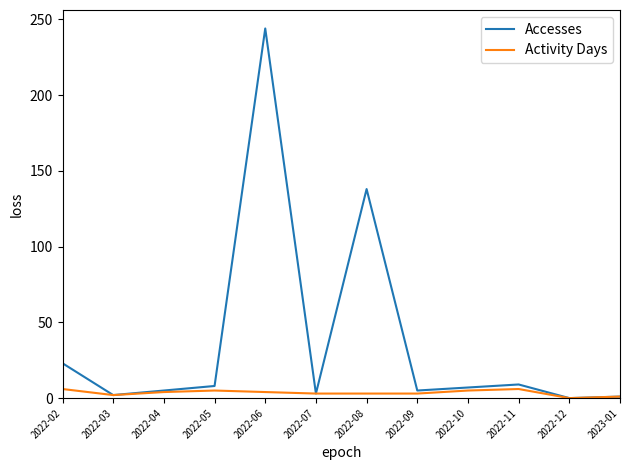

What is the greatest value displayed?

244